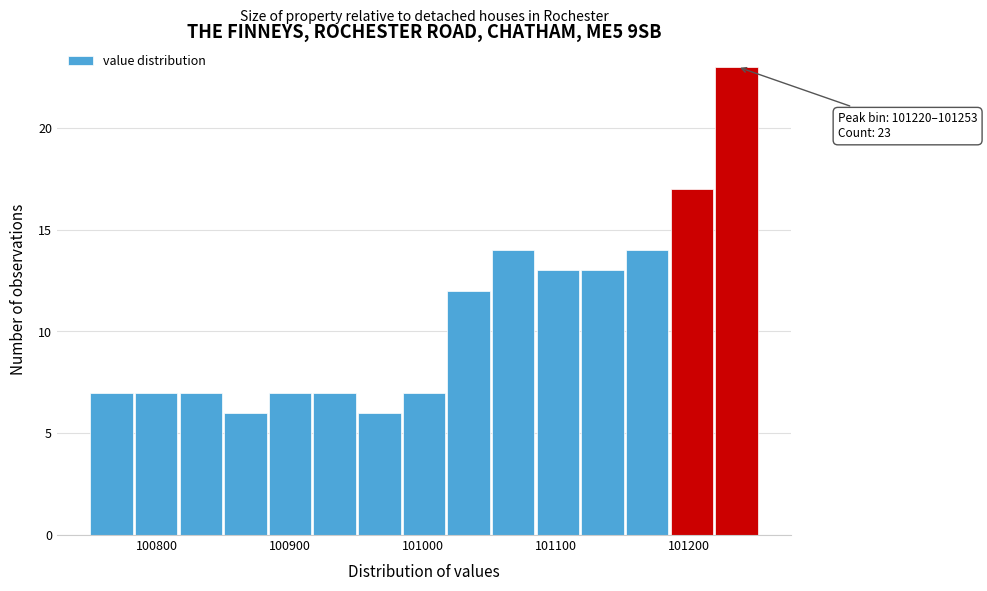

Read against the x-axis, roughly where is the centre of the tallest bar?

101240